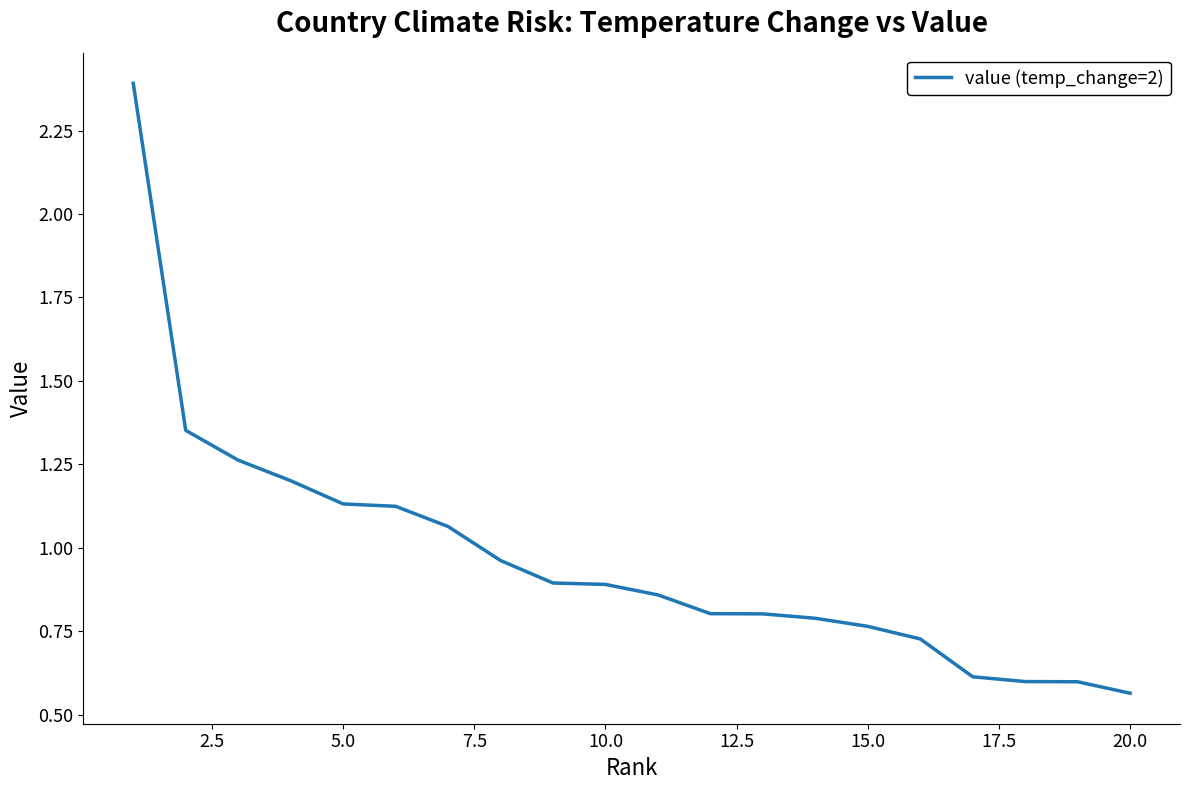

How many lines are shown in the chart?

1